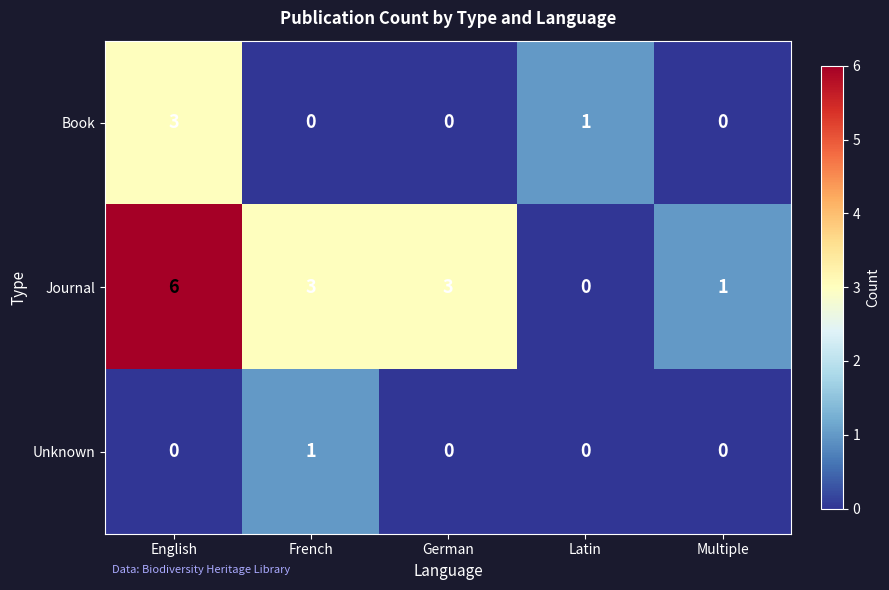

What value does the Book series have at English?

3